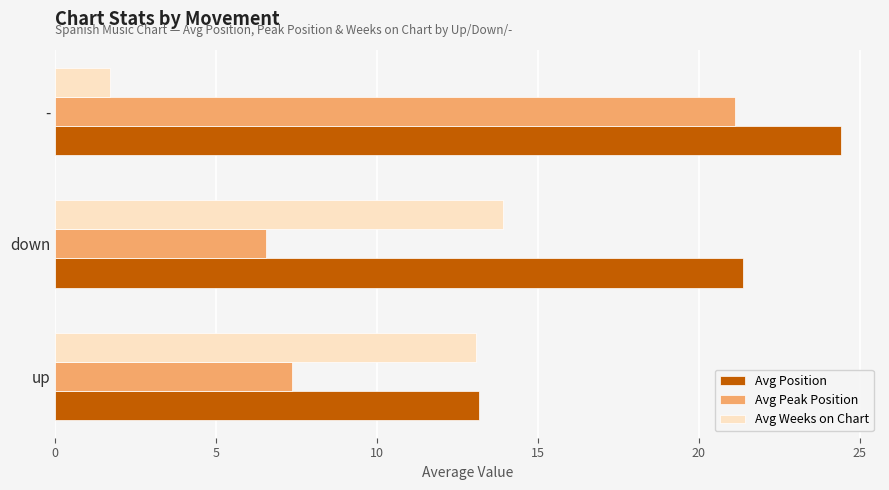

At which category is the sum across all series the highest?

-